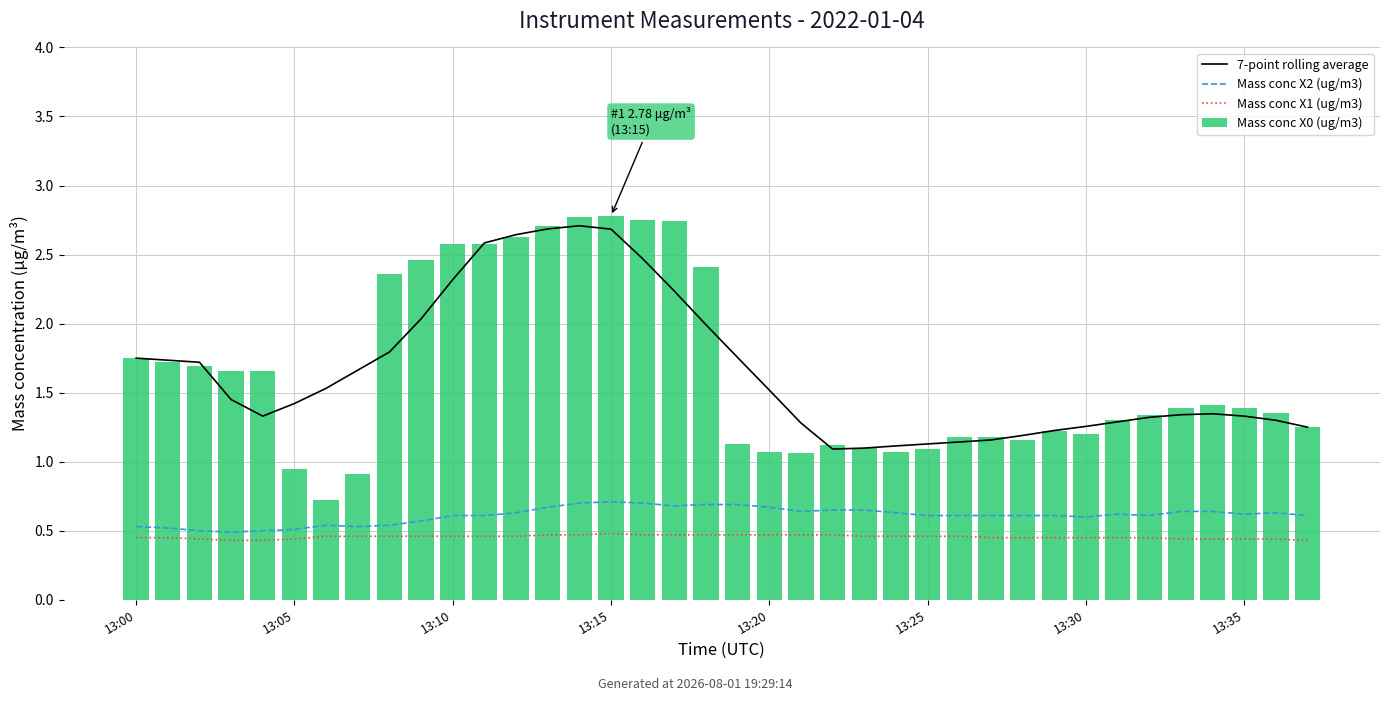

Count the Mass conc X2 (ug/m3) values in the range 0 to 1.

38